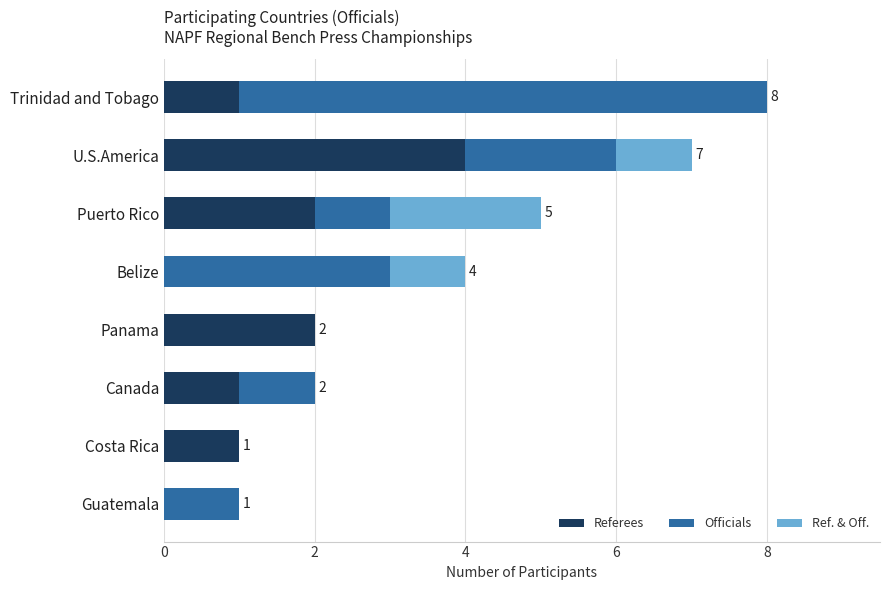

True or false: Referees has a value of 6 at U.S.America.

False